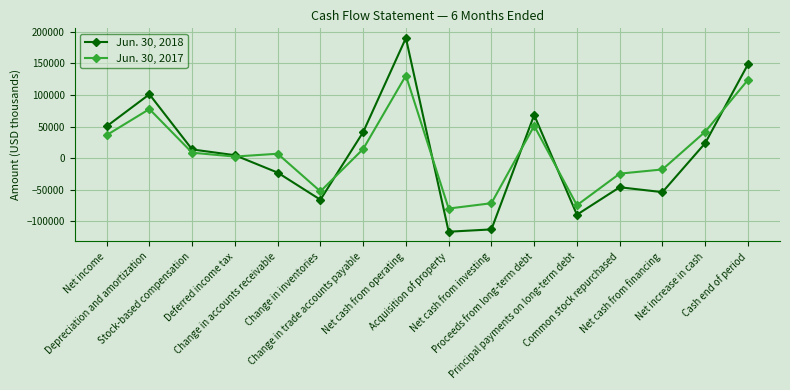

The value of Jun. 30, 2017 at Net income is 17837. True or false?

False